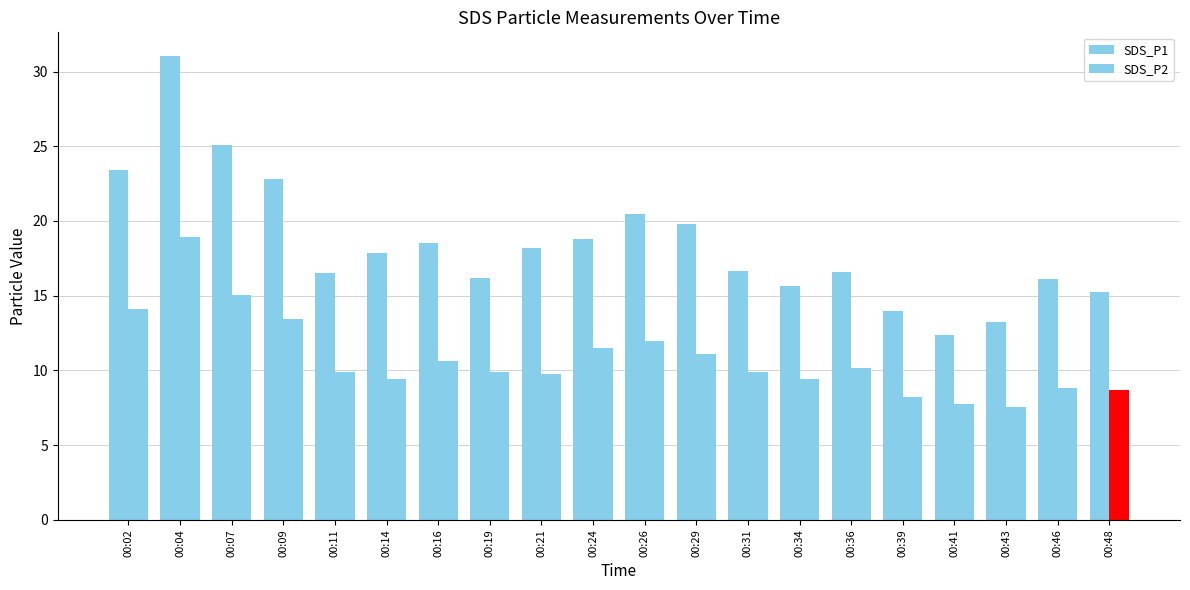

At which label does SDS_P2 first exceed 9?

00:02